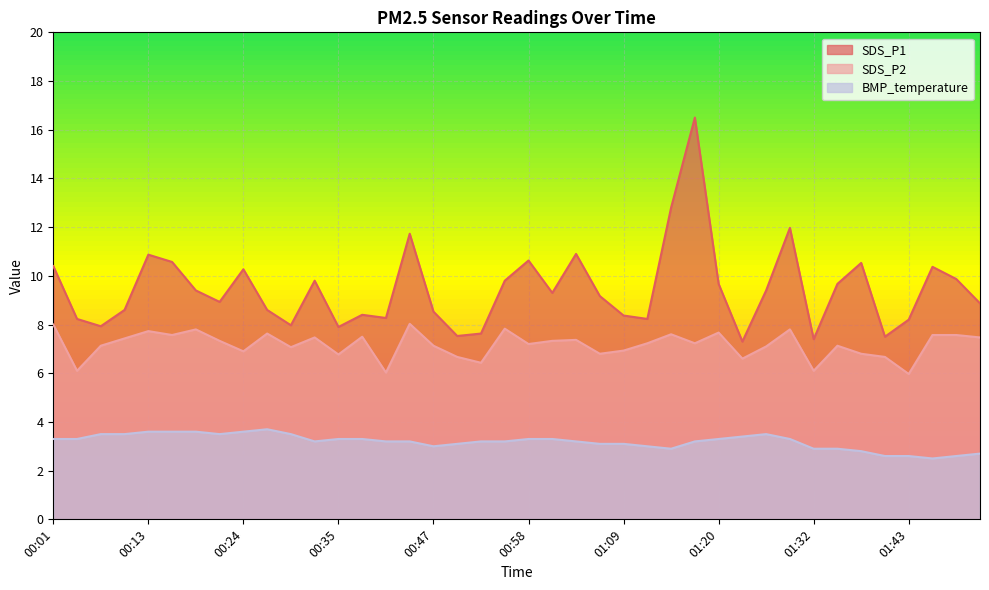

Is the value of SDS_P1 at 00:38 greater than the value of SDS_P2 at 01:20?

Yes